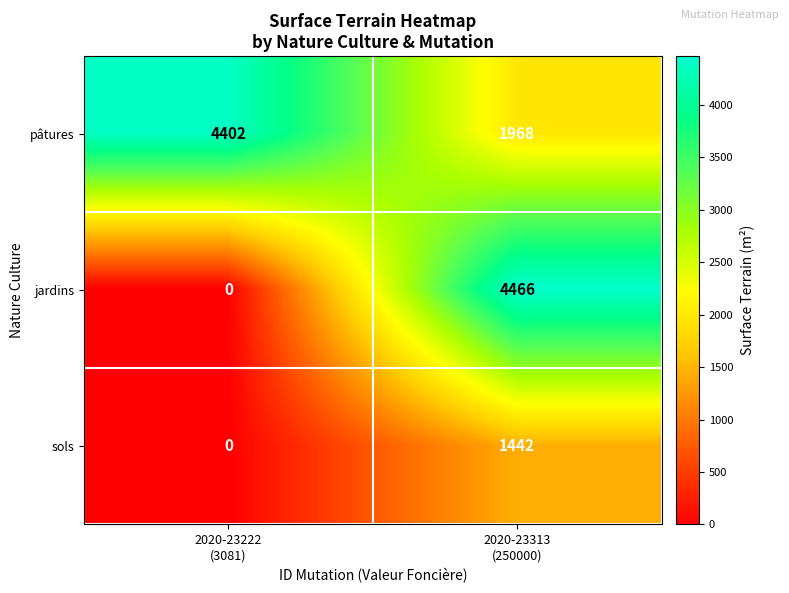

Reading left to right, list all the values displayed in this chart.

pâtures: 4402	1968
jardins: 0	4466
sols: 0	1442